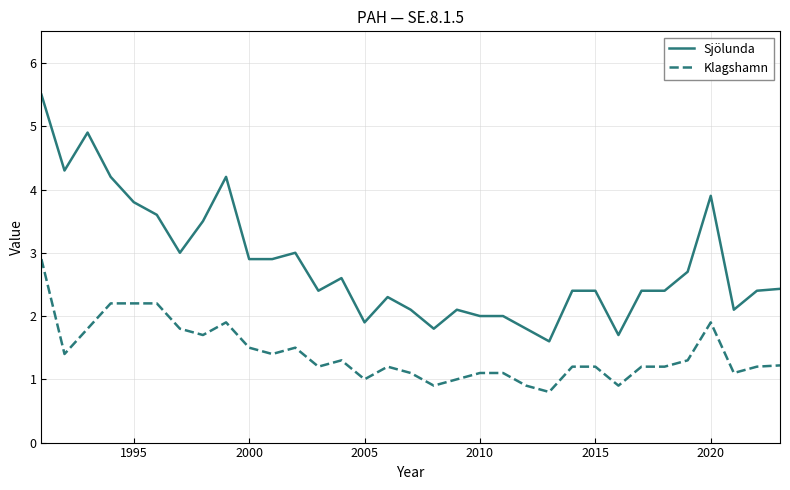

True or false: Sjölunda and Klagshamn cross at least once.

False